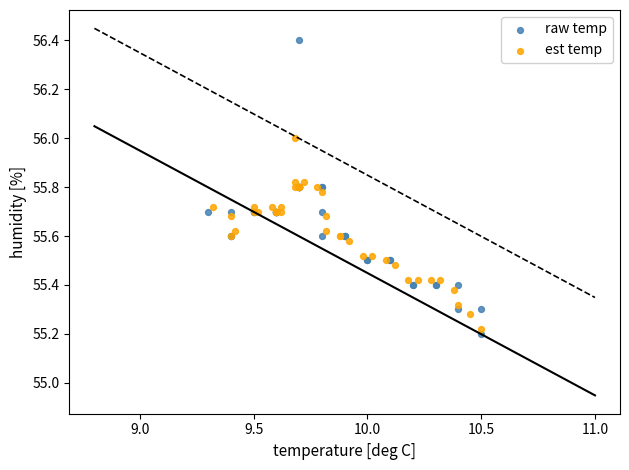

Which series reaches the maximum Y coordinate?

raw temp